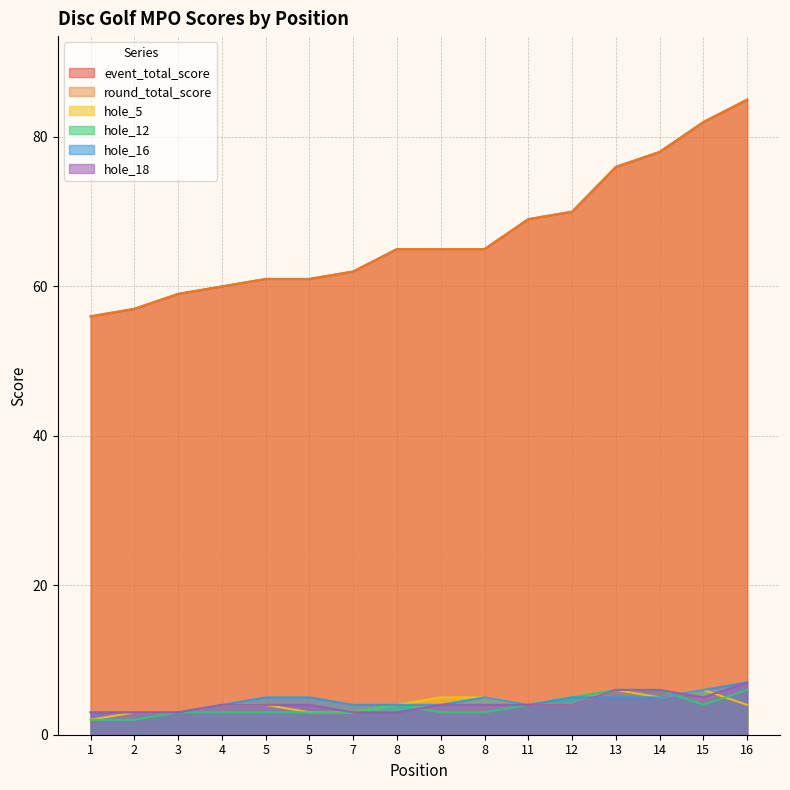

Between which two adjacent categories do hole_18 and hole_12 first intersect?

8 and 8